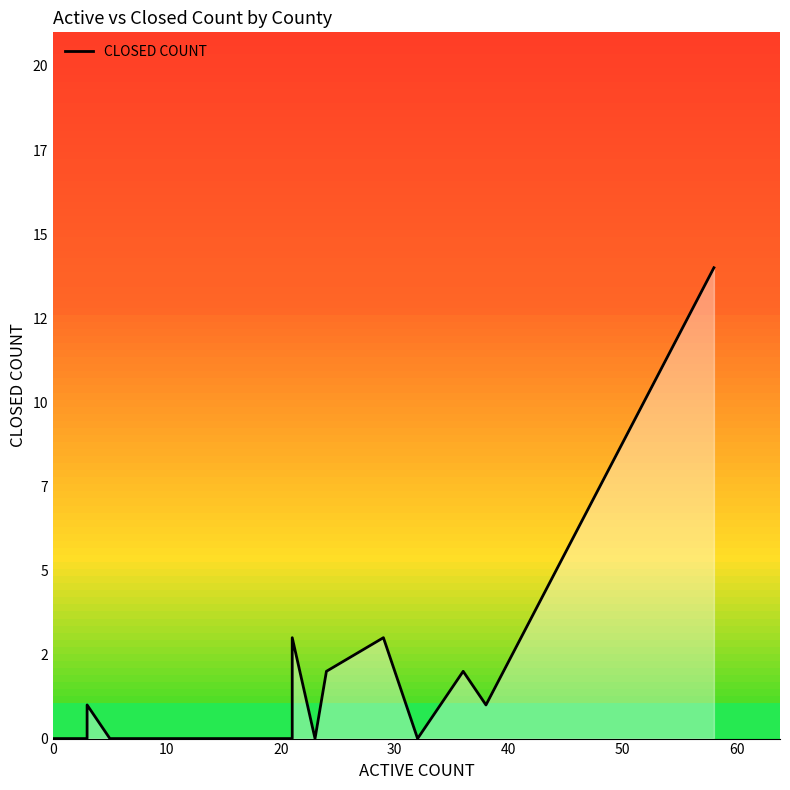

True or false: the data has more than 2 interior local peaks.

True